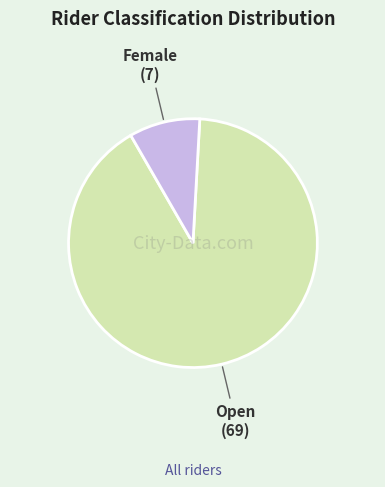

Does any single category account for the majority?

Yes